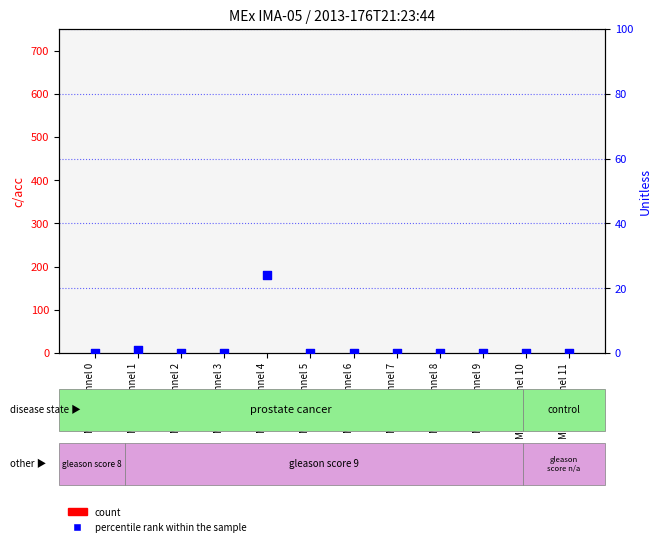

Which series contains the lowest Y value?

count